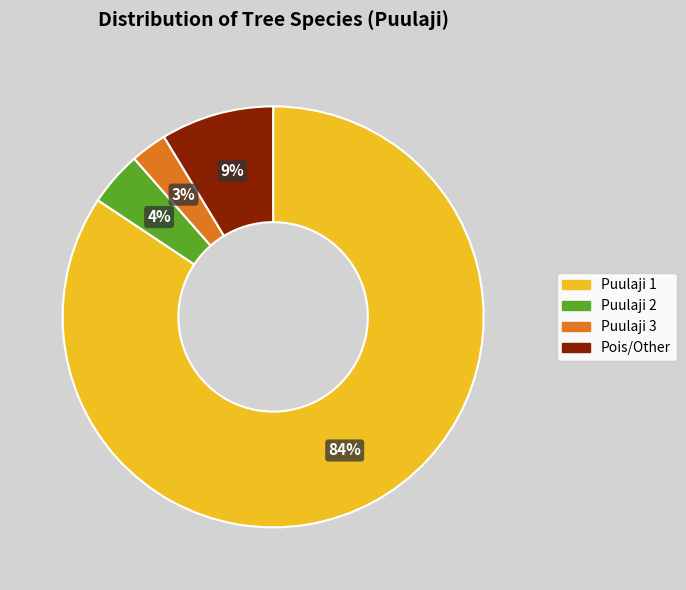

Is it true that Pois/Other is 1% of the pie?

False